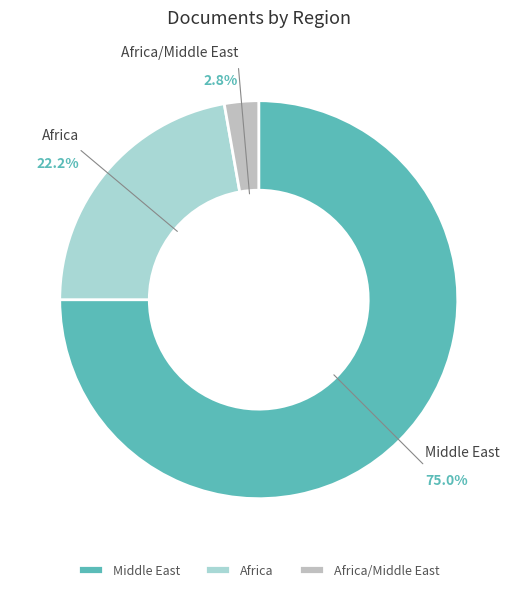

Which has a higher value, Middle East or Africa/Middle East?

Middle East